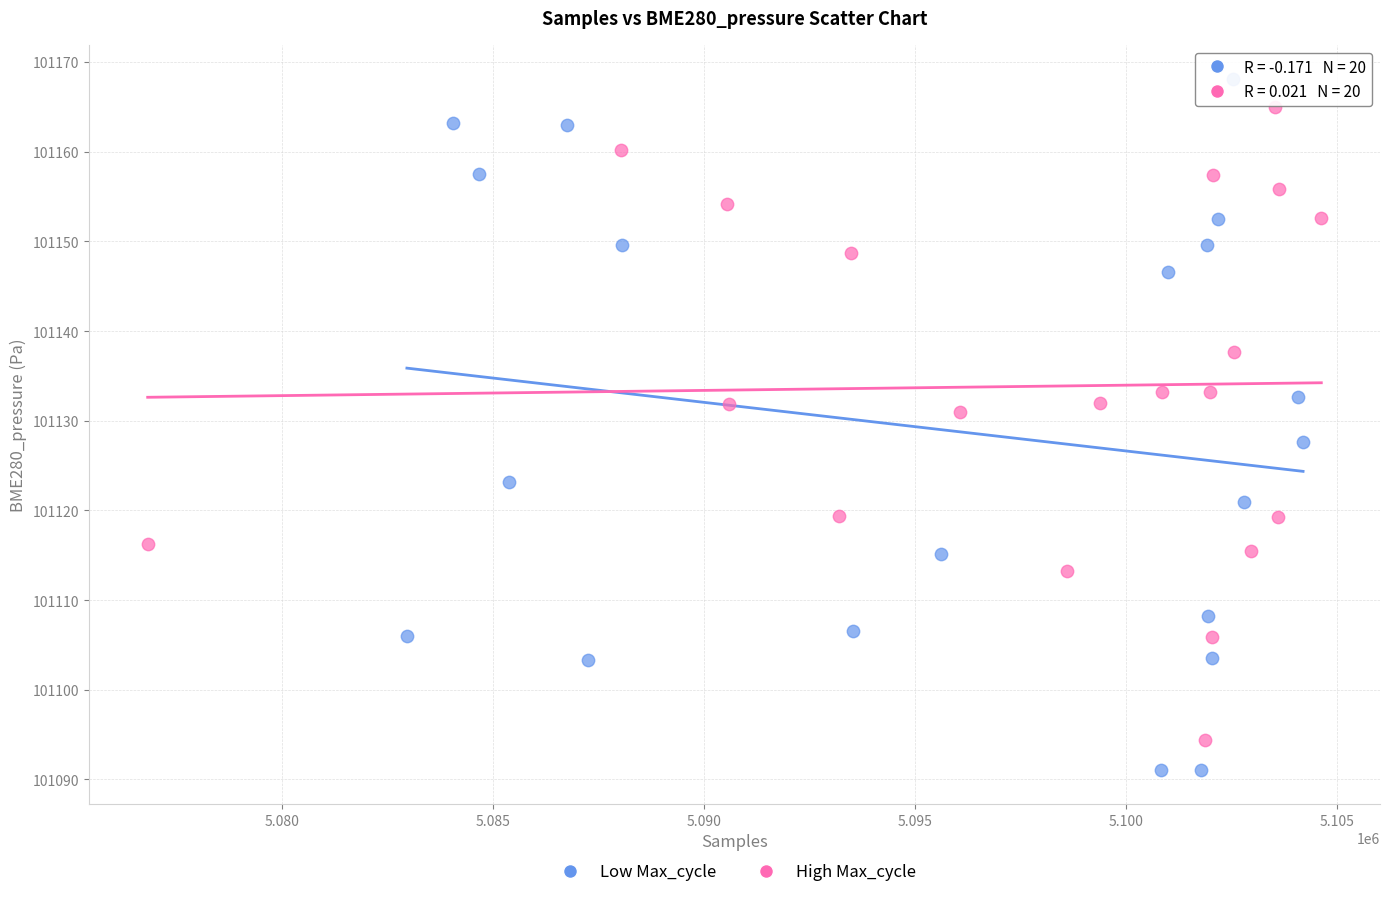

Which series has the largest Y range (max minus min)?

Low Max_cycle